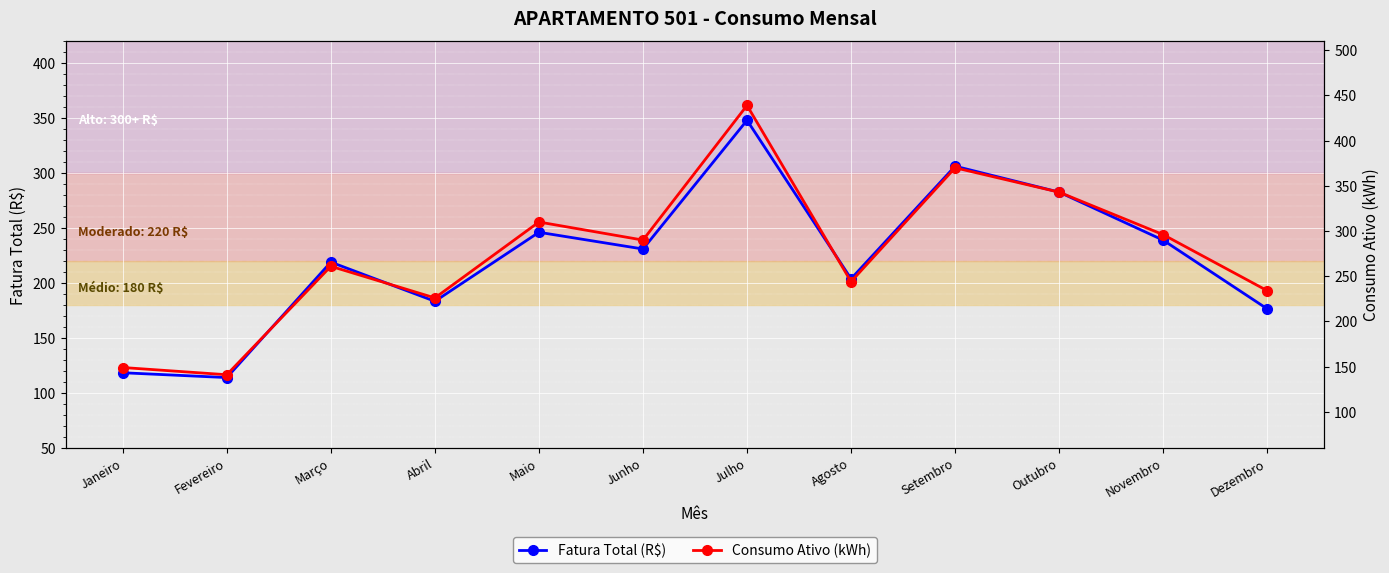

Where is the first local minimum for Fatura Total (R$)?

Fevereiro